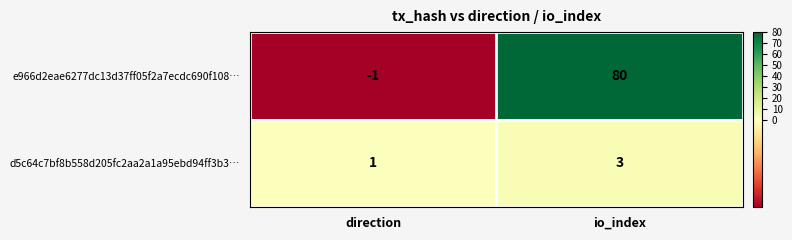

Is it true that d5c64c7bf8b558d205fc2aa2a1a95ebd94ff3b3… equals 2 at direction?

False